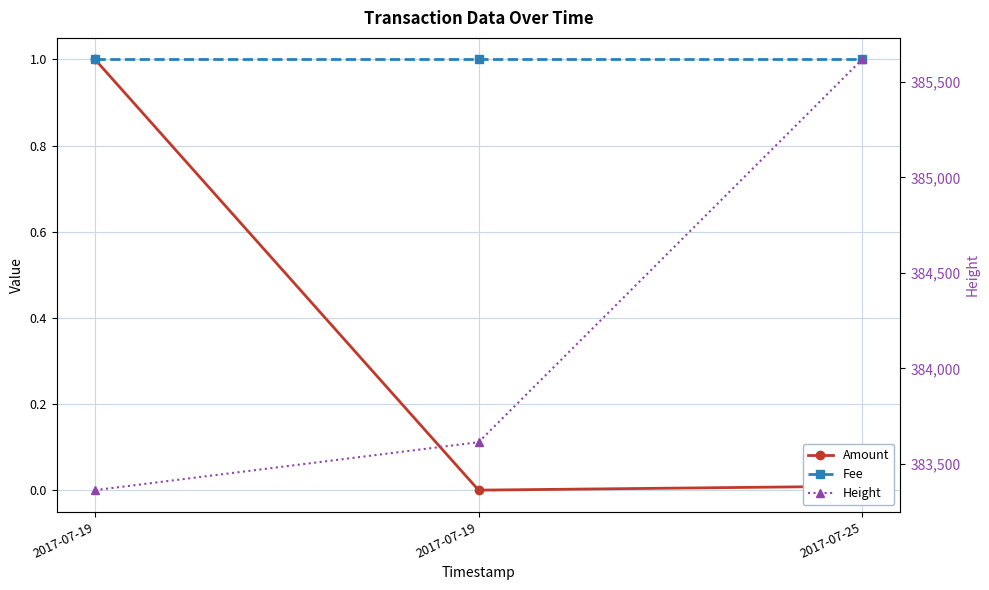

What is the value of the Amount point at the 1st from the left?

1.0